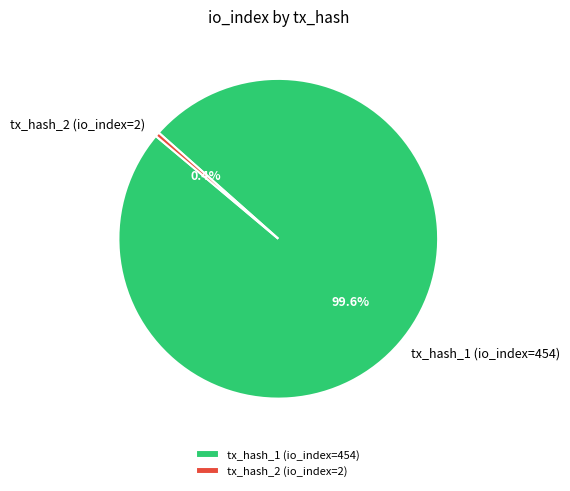

To the nearest percent, what is the combined percentage of tx_hash_2 (io_index=2) and tx_hash_1 (io_index=454)?

100%